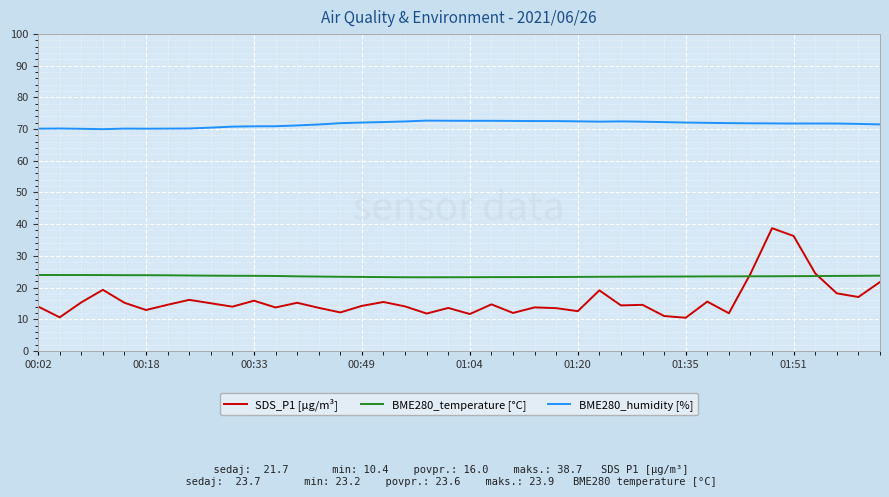

List the series in order of their peak value, highest first.

BME280_humidity [%], SDS_P1 [µg/m³], BME280_temperature [°C]